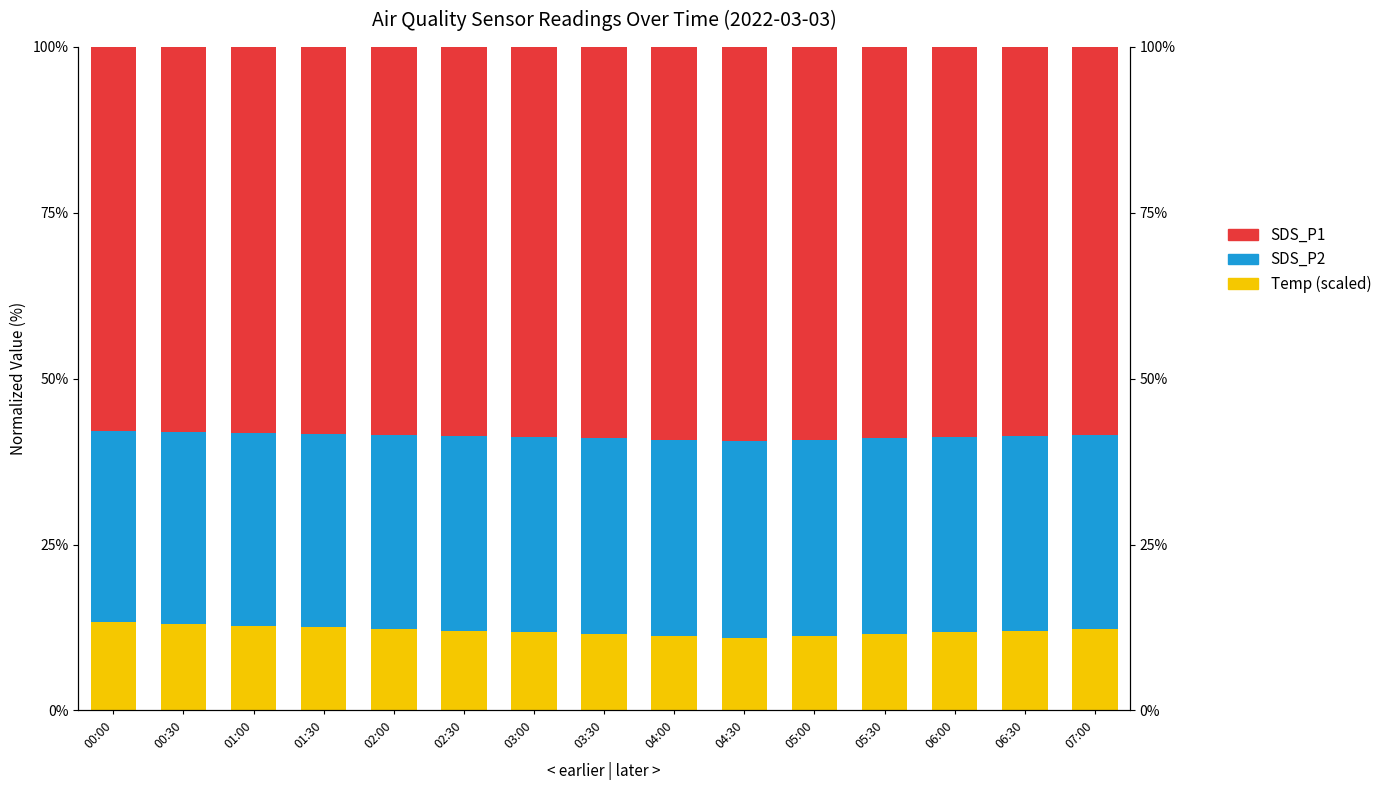

List the series in order of their peak value, lowest first.

Temp (scaled), SDS_P2, SDS_P1